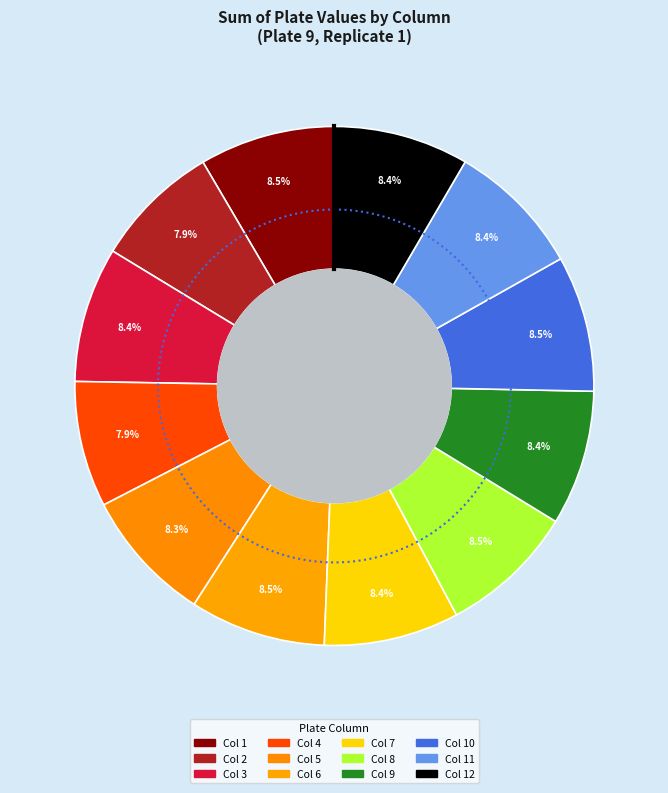

How many slices are in this pie chart?

12